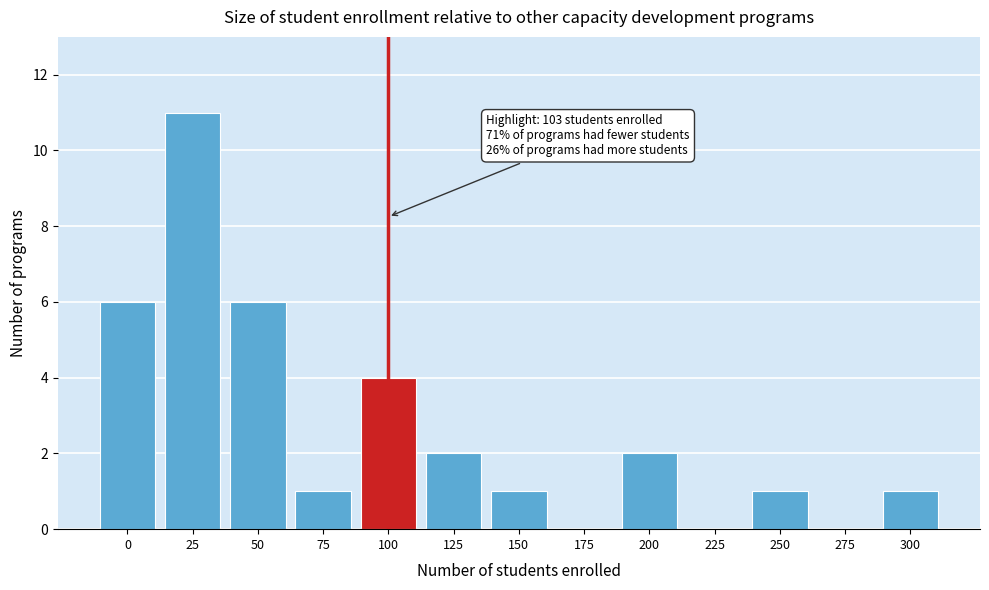

Reading right to left, transcribe all the data shown in this chart.

300=1	275=0	250=1	225=0	200=2	175=0	150=1	125=2	100=4	75=1	50=6	25=11	0=6